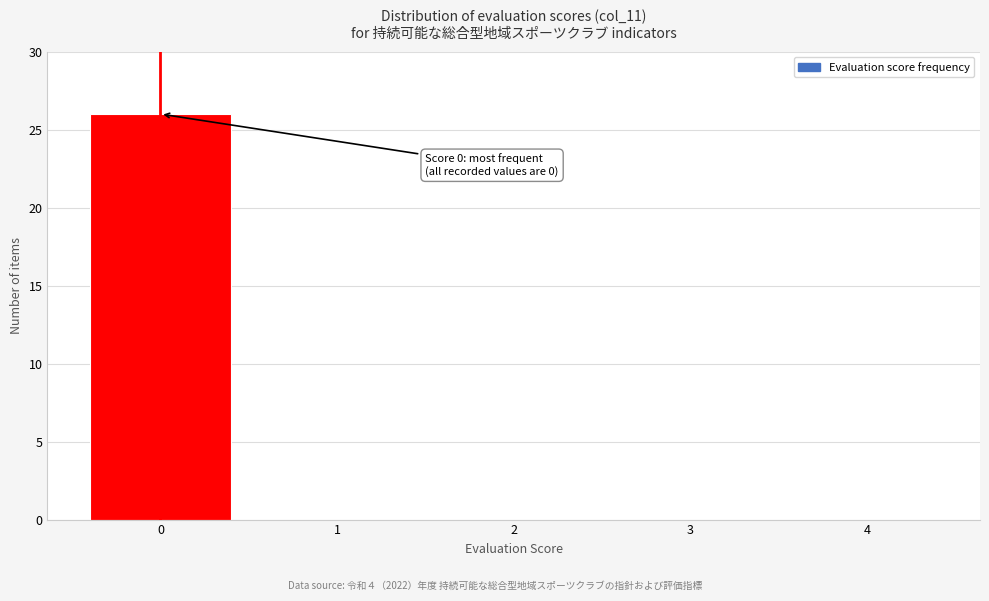

Reading right to left, transcribe all the data shown in this chart.

4=0	3=0	2=0	1=0	0=26